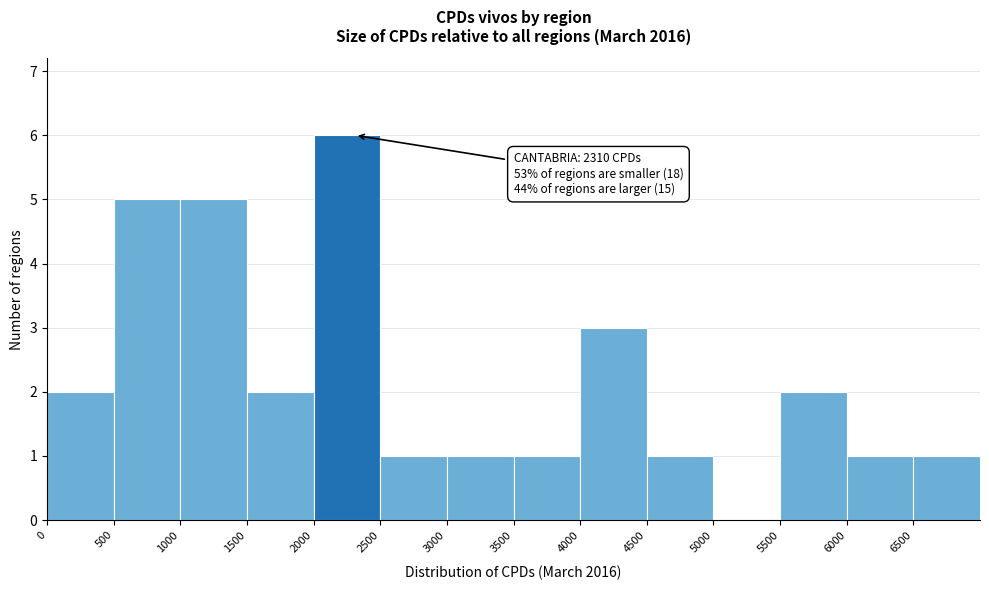

Over which range of the x-axis is the bar tallest?

2000 to 2500